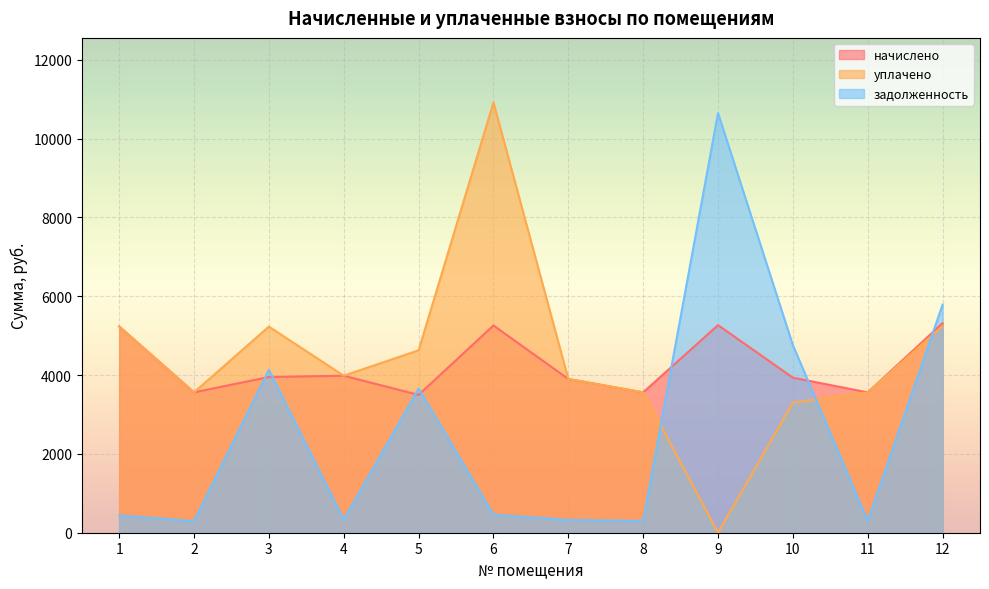

Between which two adjacent categories do уплачено and задолженность first intersect?

8 and 9